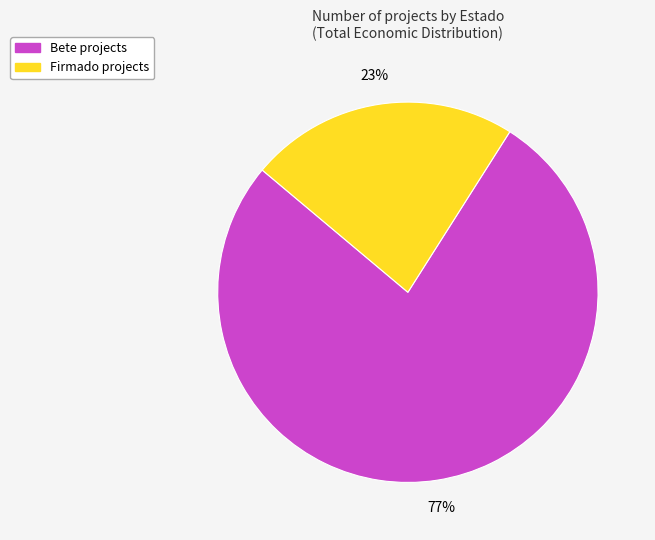

To the nearest percent, what is the average slice percentage?

50%